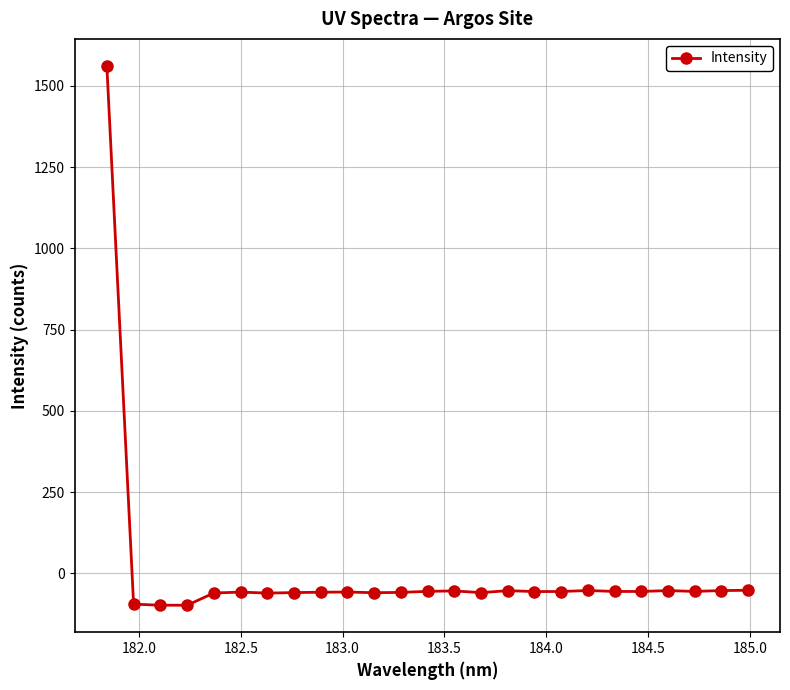

What is the difference between the maximum and minimum values?

1659.3